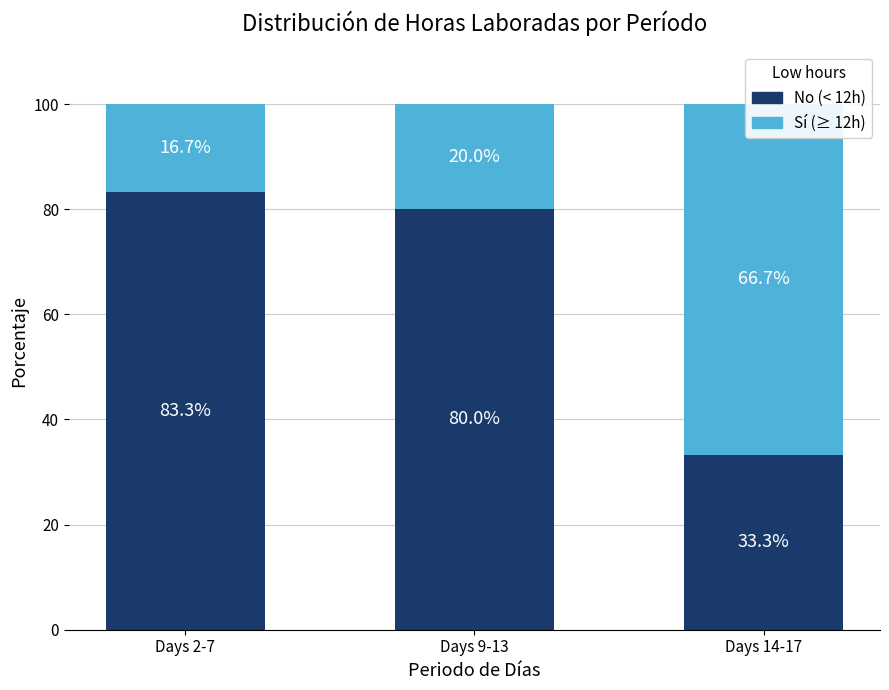

What are all the series names shown in the legend?

No, Sí